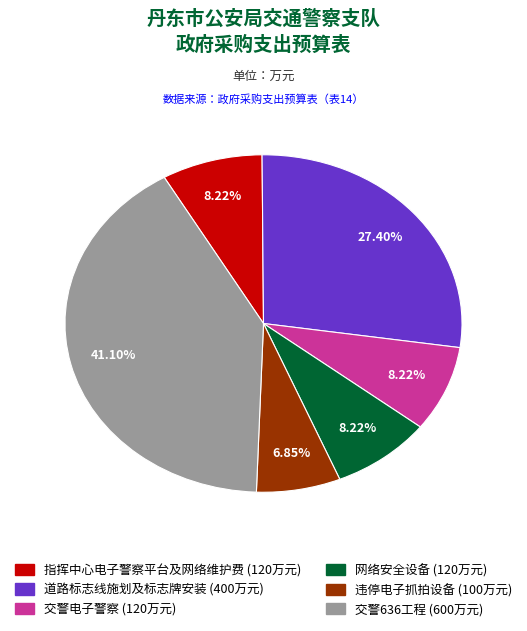

Does any single category account for the majority?

No